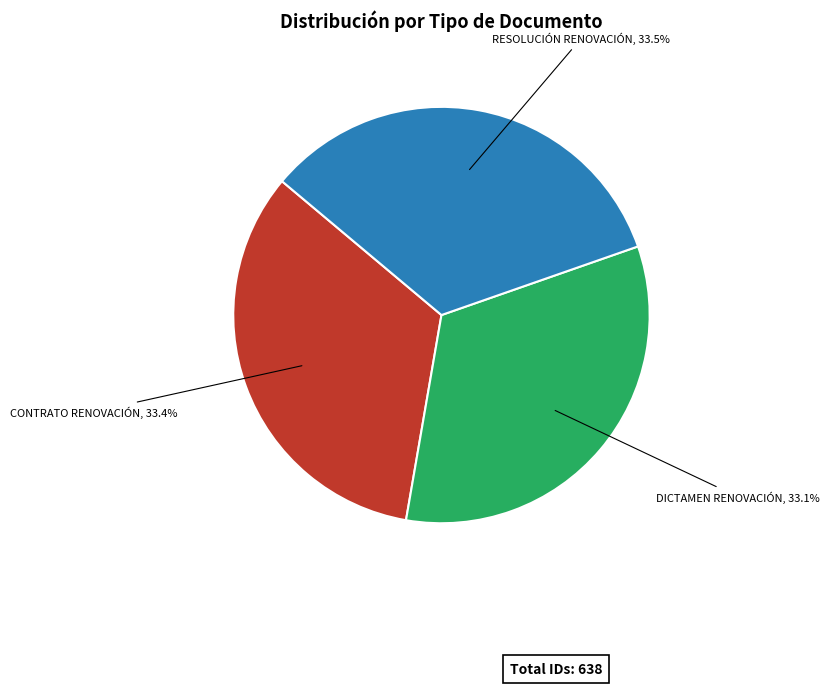

Is there a majority slice in this chart?

No